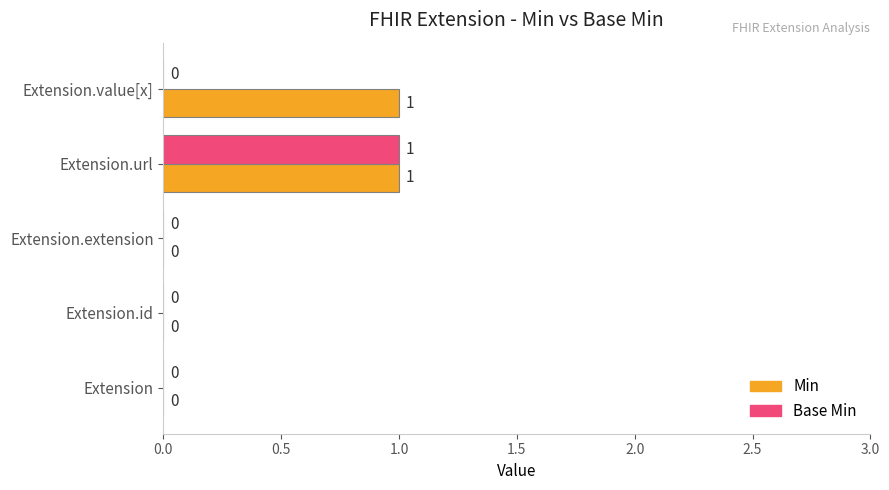

Which series changed the most between Extension and Extension.value[x]?

Min